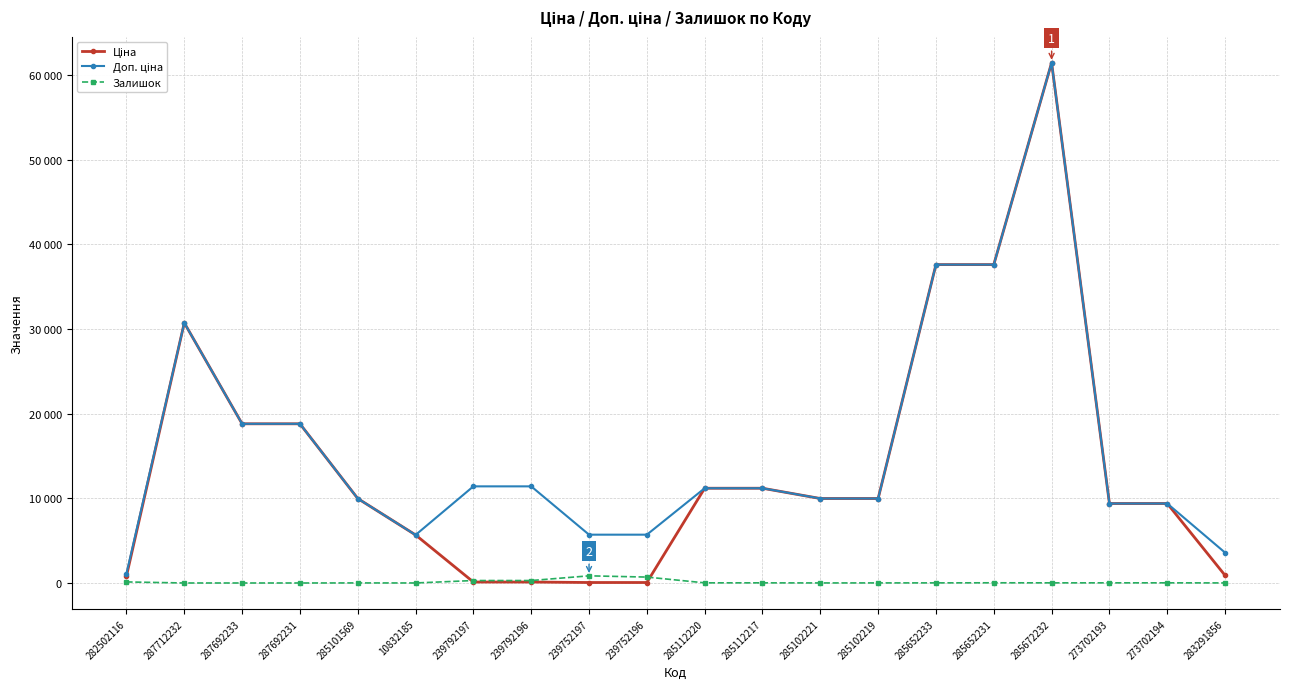

Does the chart have visible grid lines?

Yes